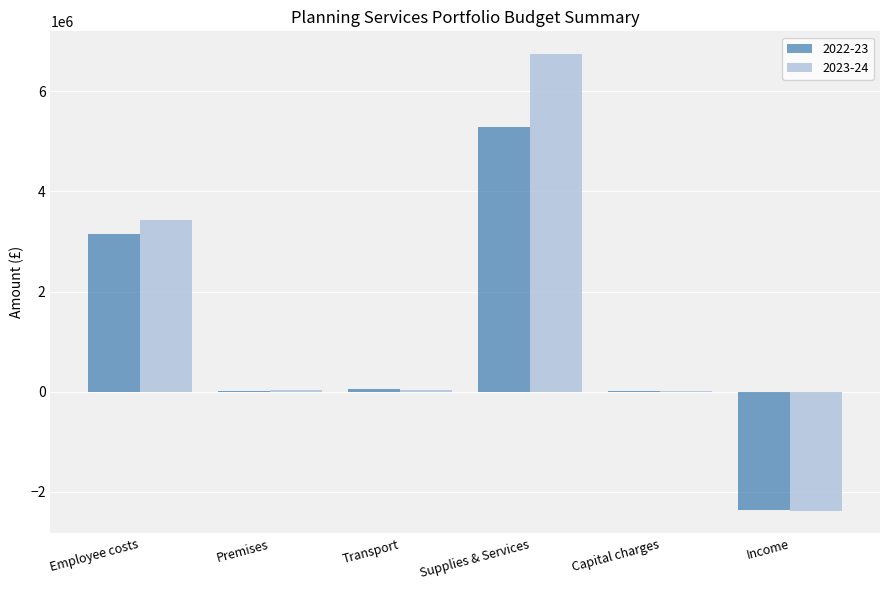

What is the difference between the 2022-23 values at Supplies & Services and Transport?

5233900